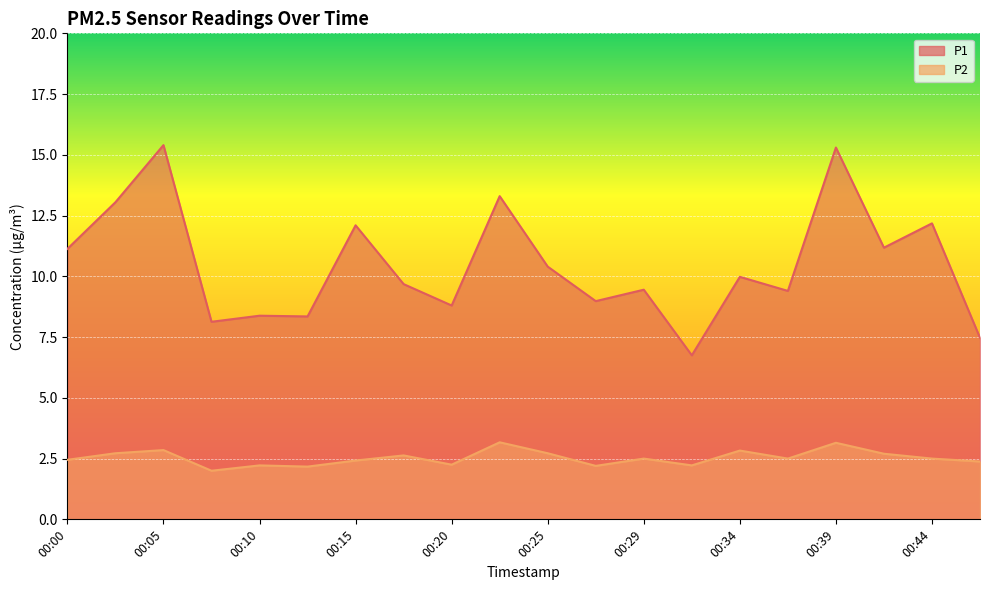

Where is P1 nearest to the value 11?

00:00